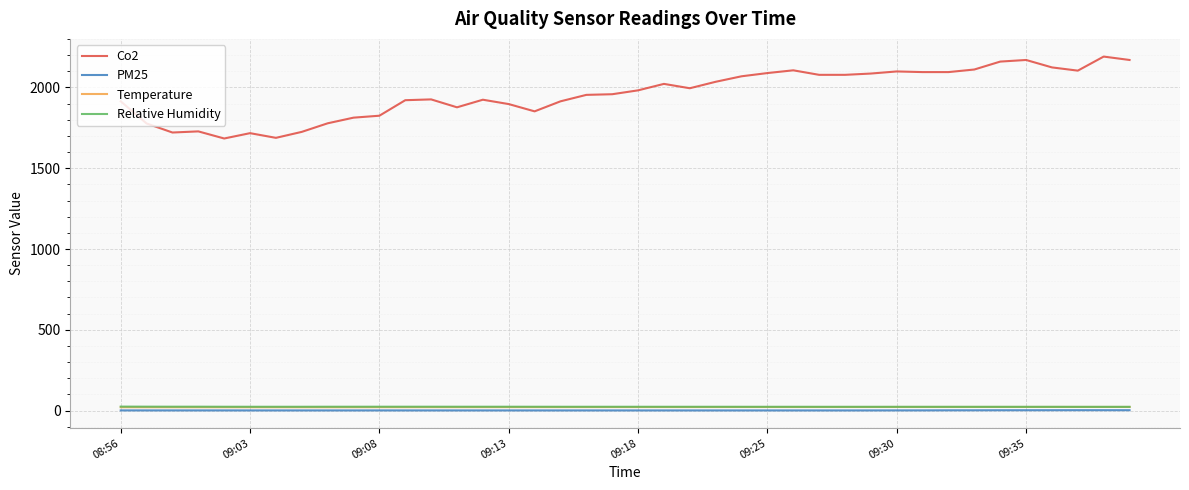

What is the maximum value shown in the chart?

2191.0